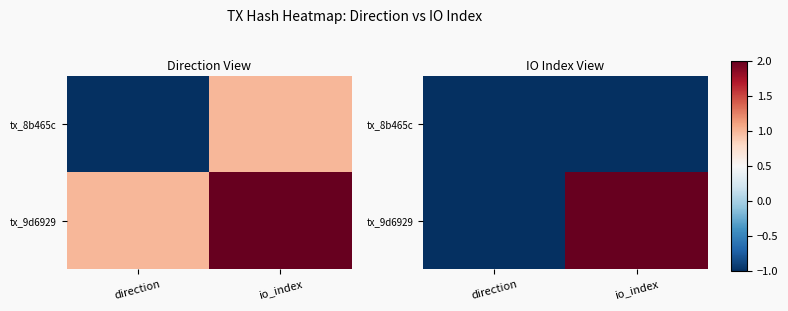

Which category has the lowest value in the tx_8b465c series?

direction